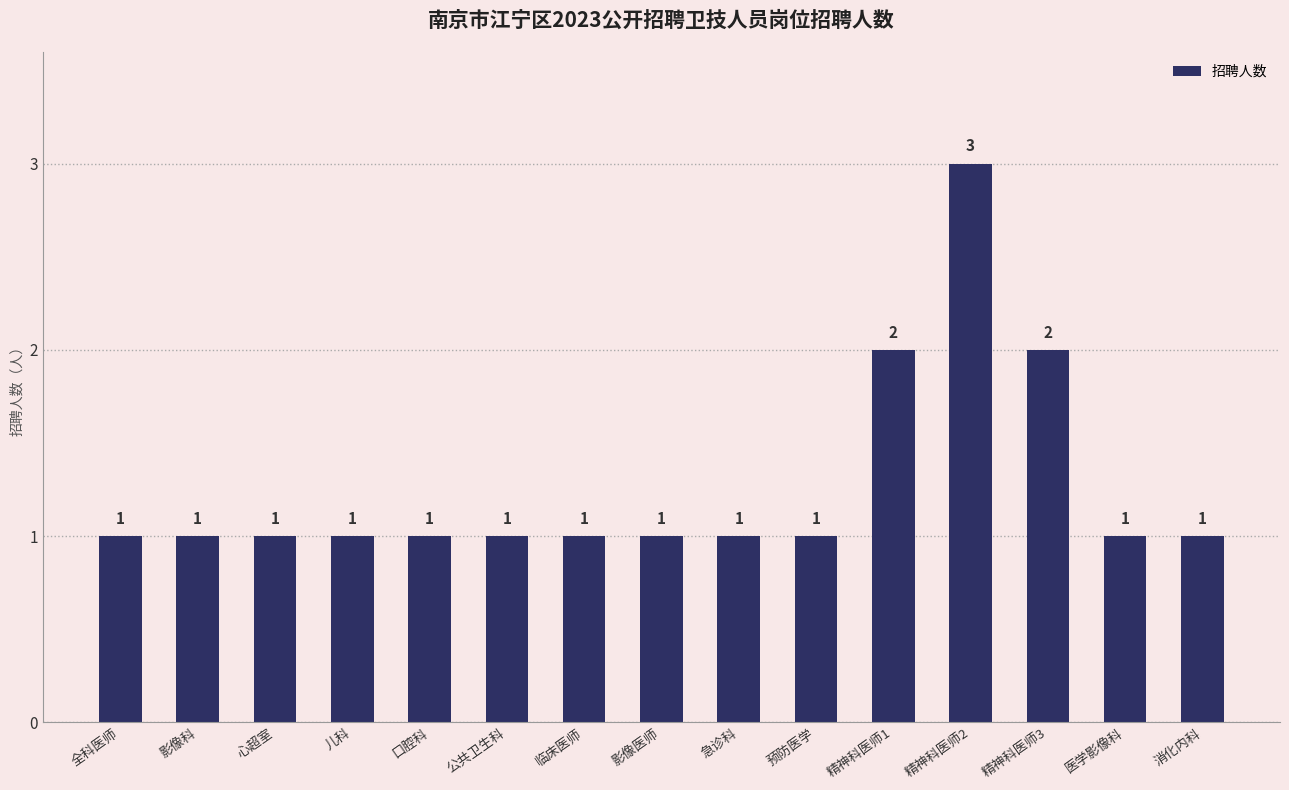

What is the difference between the maximum and second lowest values?

2